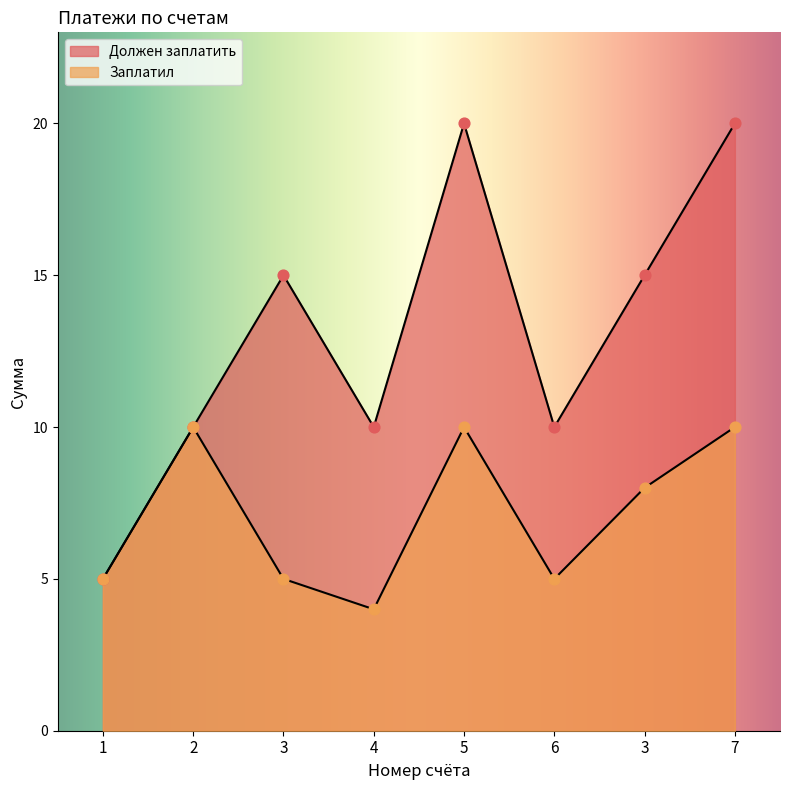

What is the total value across all series at 2?

20